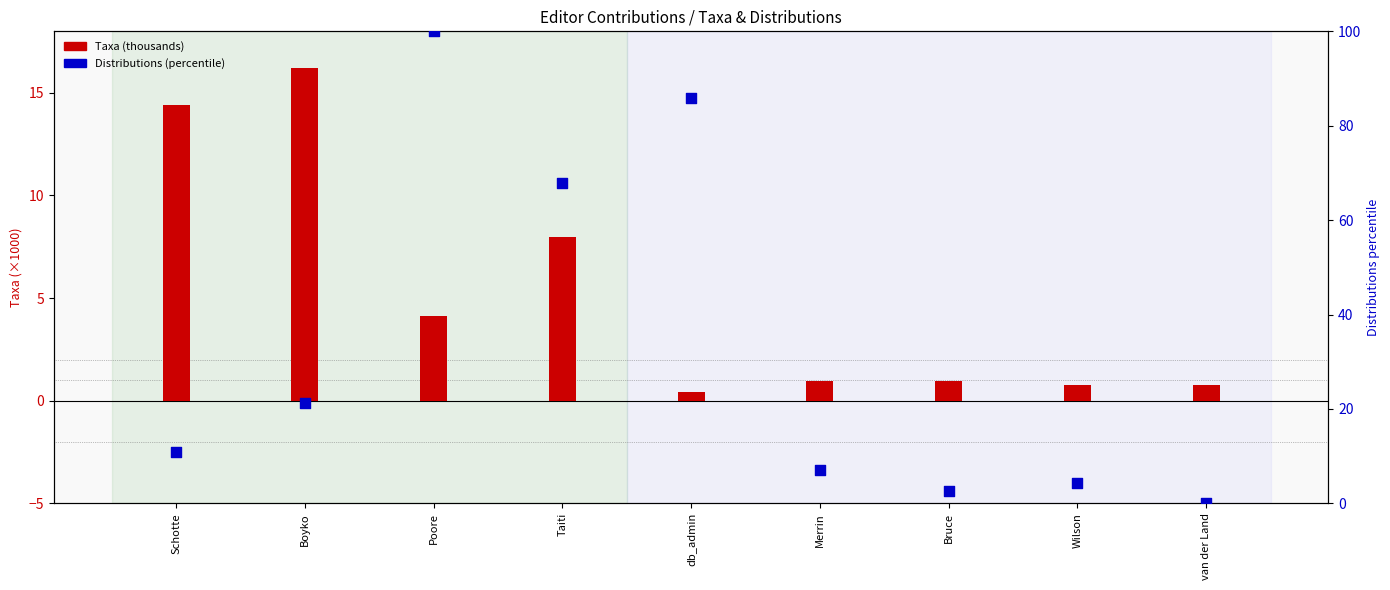

Which series reaches the minimum Y coordinate?

Distributions (percentile)